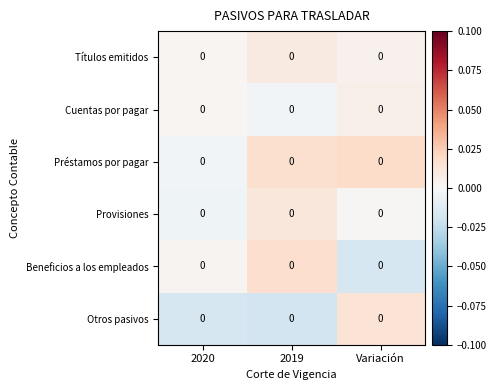

Is the value of Provisiones at 2020 greater than the value of Beneficios a los empleados at 2019?

No